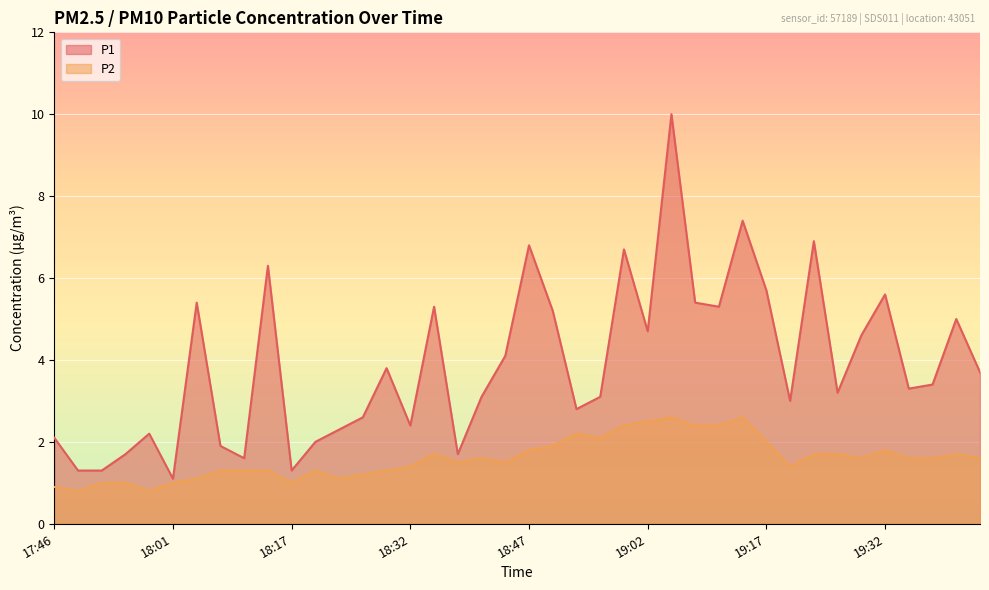

How many lines are shown in the chart?

2